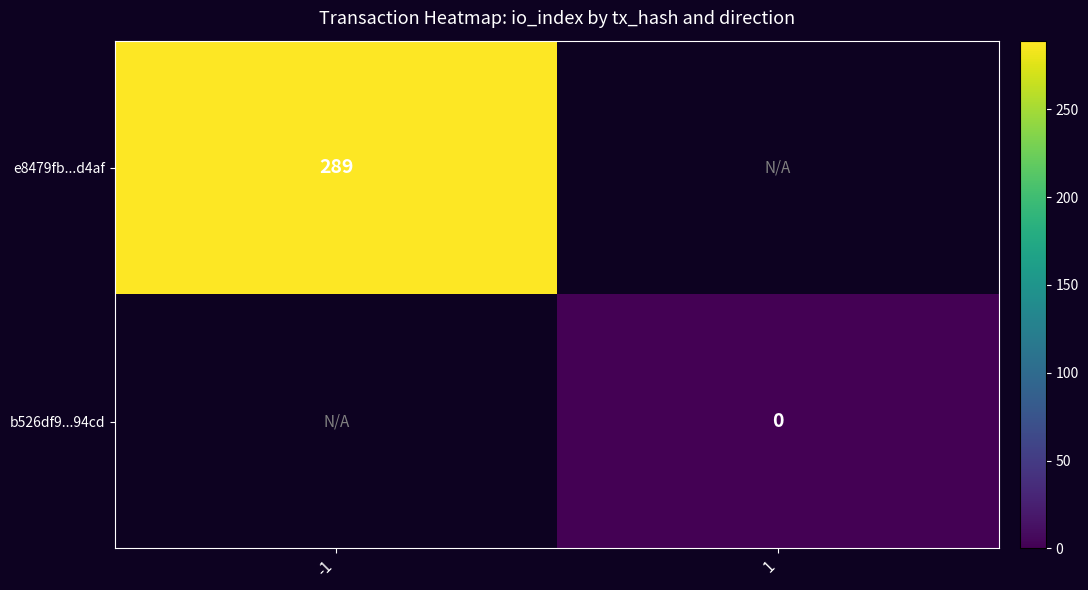

Between 1 and -1, which is larger?

-1